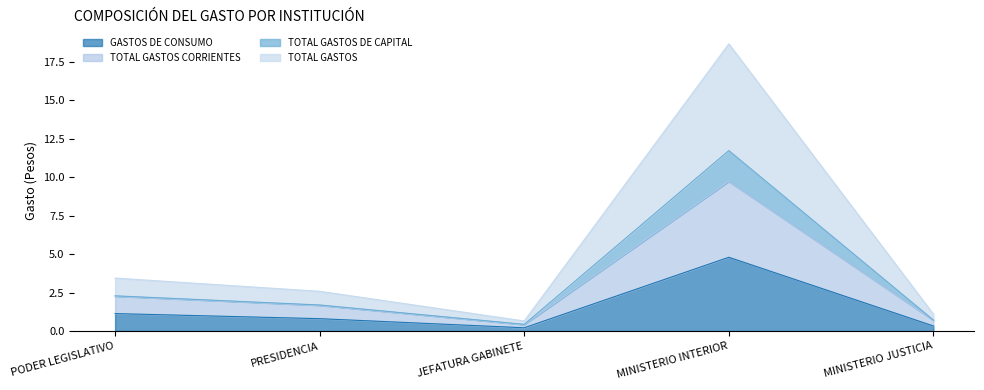

The GASTOS DE CONSUMO series shows 2.0 at MINISTERIO INTERIOR. True or false?

False